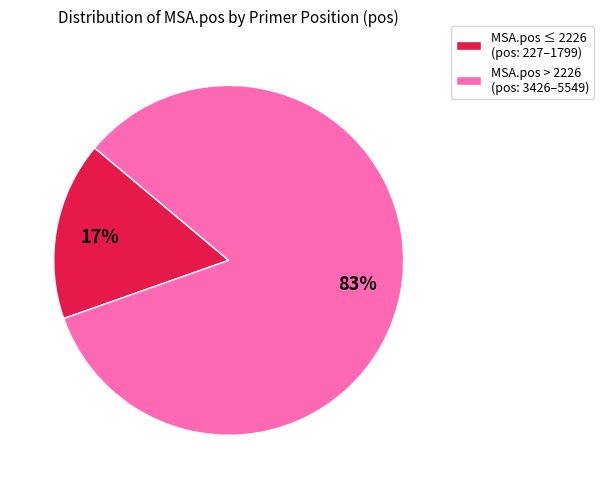

Between MSA.pos > 2226 (pos: 3426–5549) and MSA.pos ≤ 2226 (pos: 227–1799), which is larger?

MSA.pos > 2226 (pos: 3426–5549)